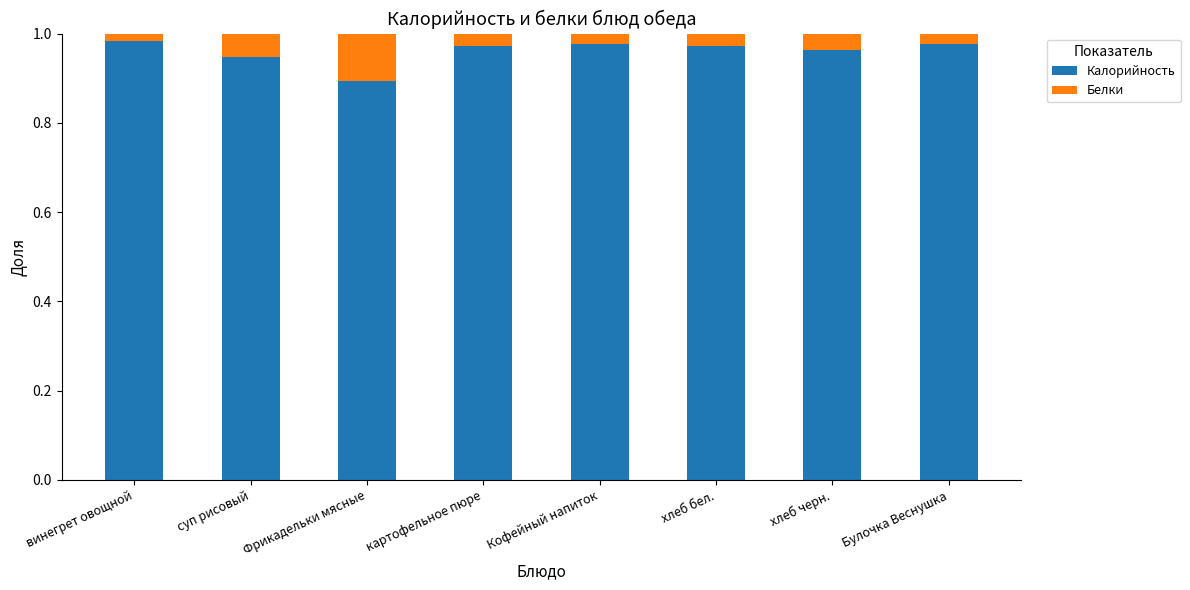

At which label does Калорийность reach its minimum?

Фрикадельки мясные